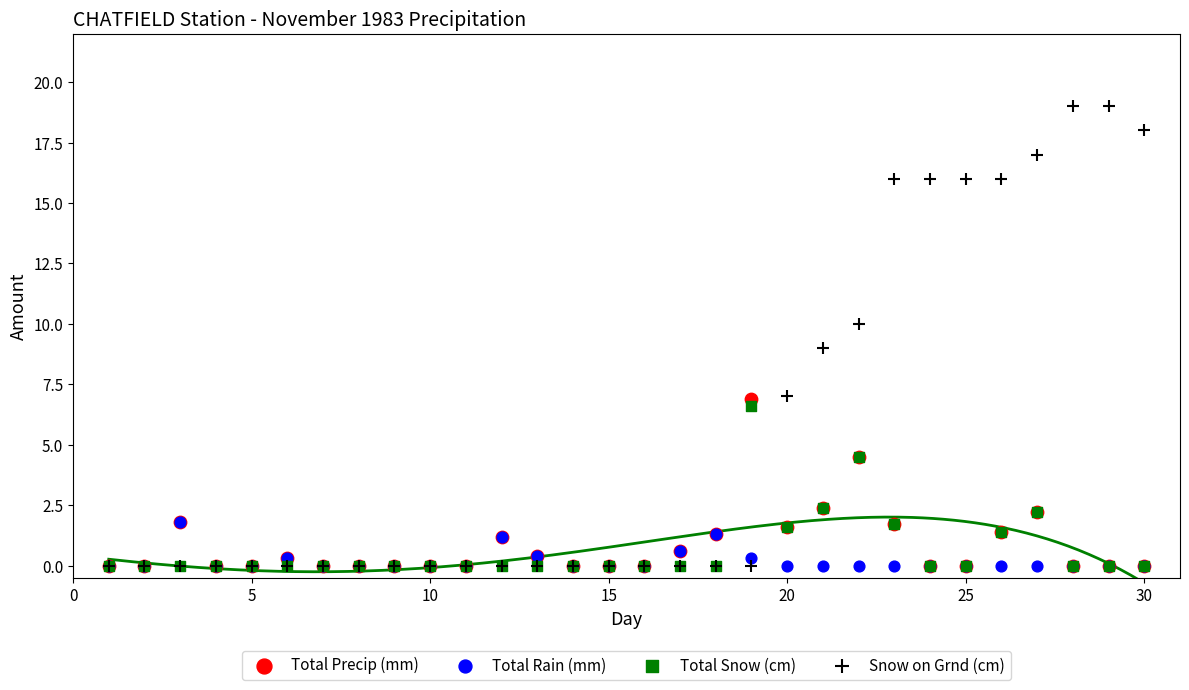

Which series reaches the maximum Y coordinate?

Snow on Grnd (cm)